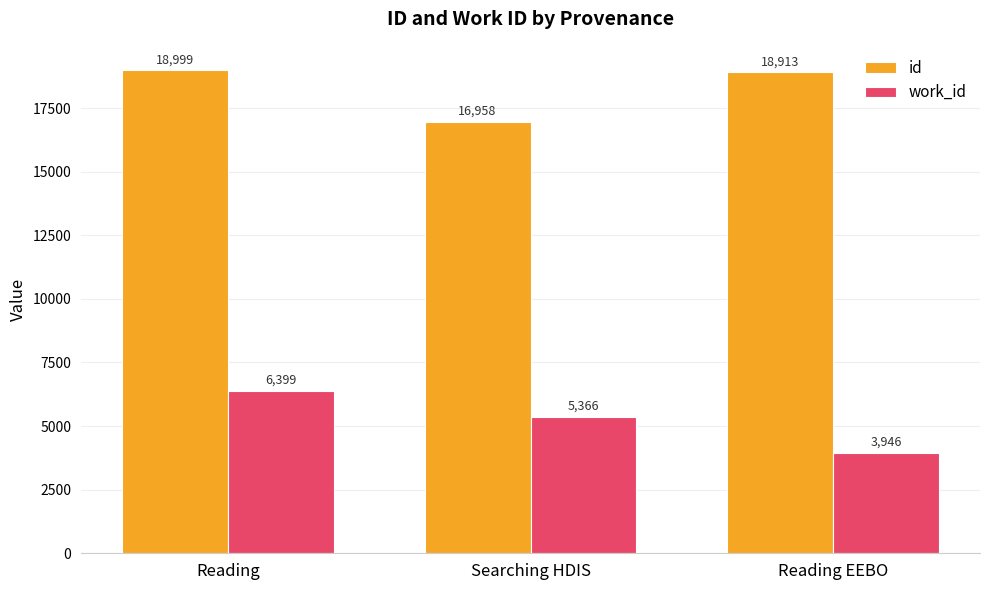

At how many categories does at least one series exceed 17210?

2